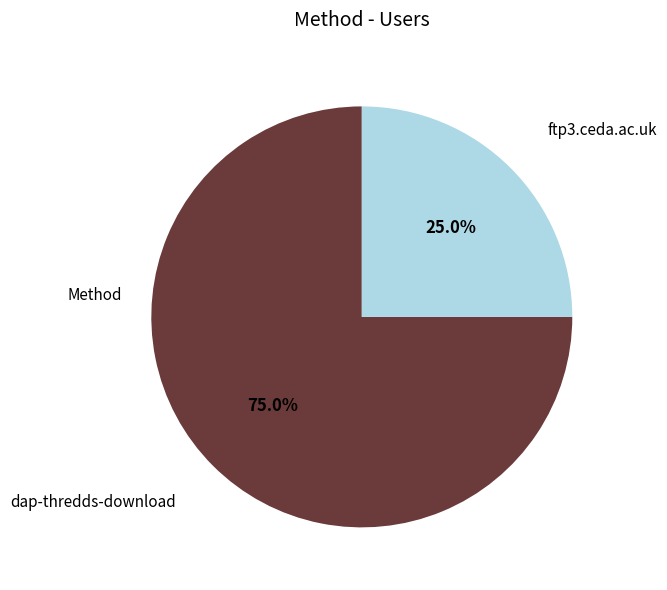

Is there a majority slice in this chart?

Yes